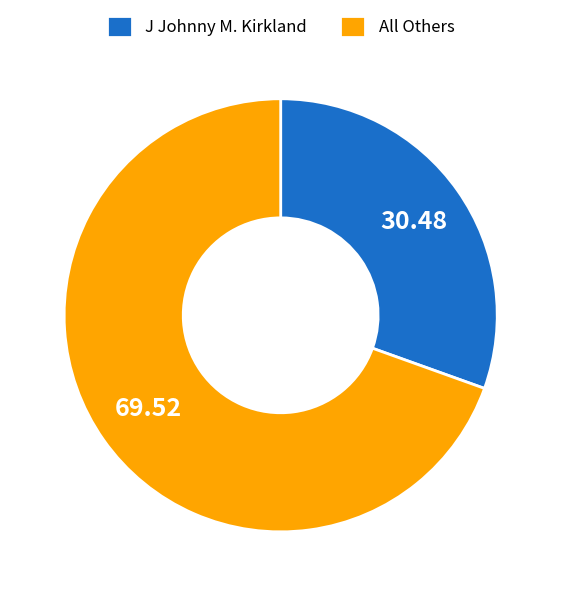

What is the ratio of the value at All Others to the value at J Johnny M. Kirkland?

2.3